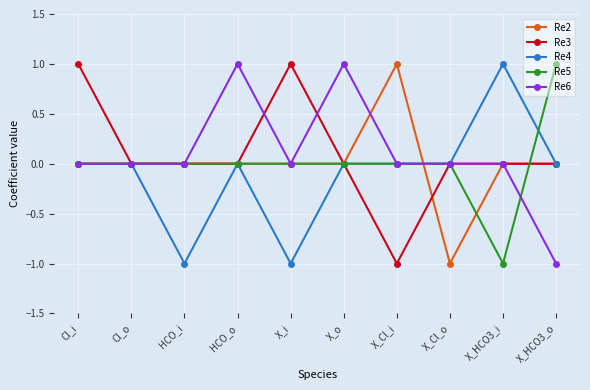

What are all the series names shown in the legend?

Re2, Re3, Re4, Re5, Re6